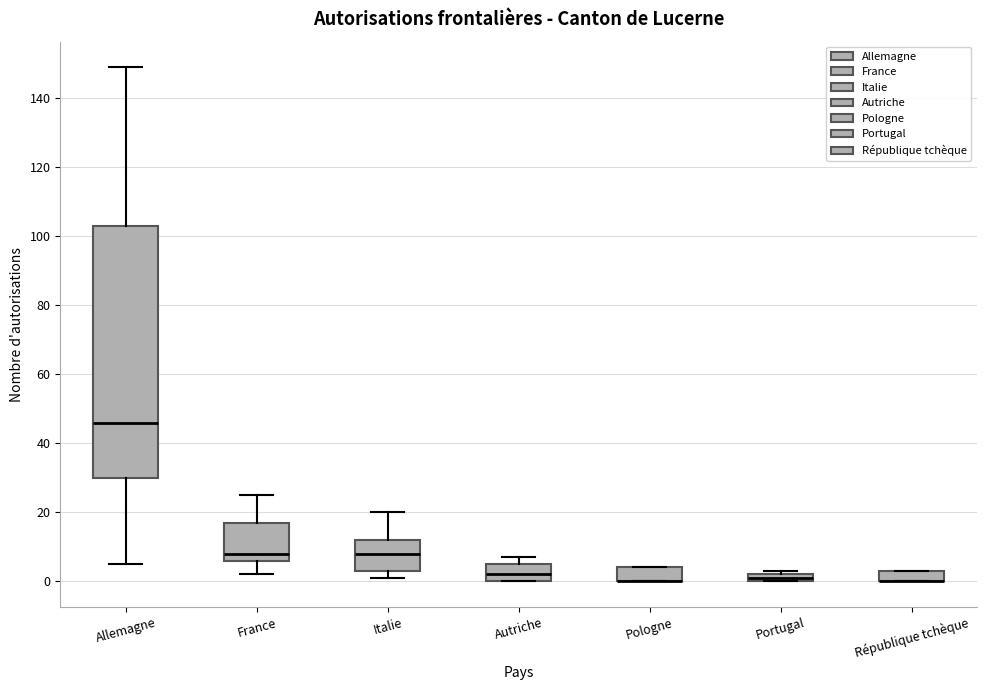

Which box is the tallest, from its lower edge to its upper edge?

Allemagne